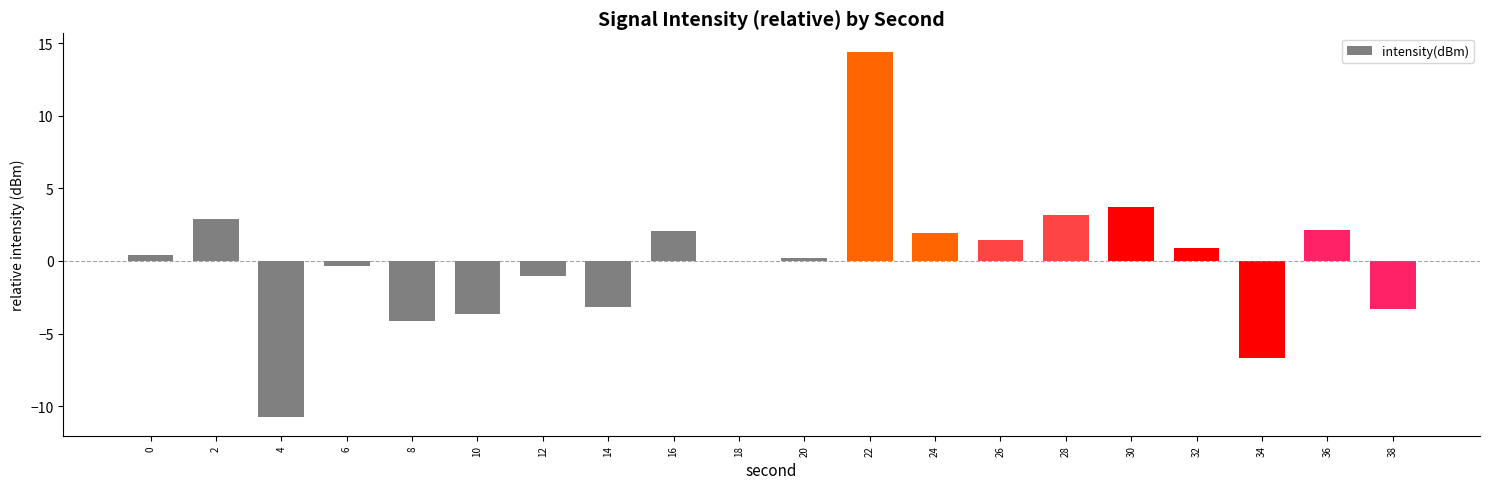

What is the greatest value displayed?

14.4